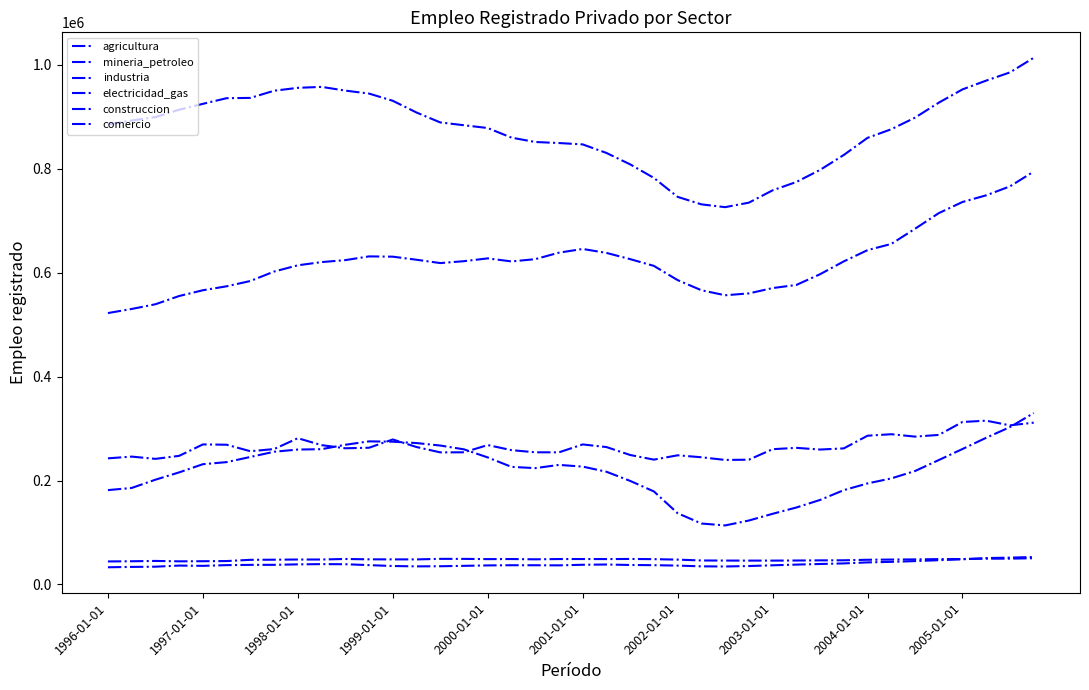

Which series has the largest range (max minus min)?

industria